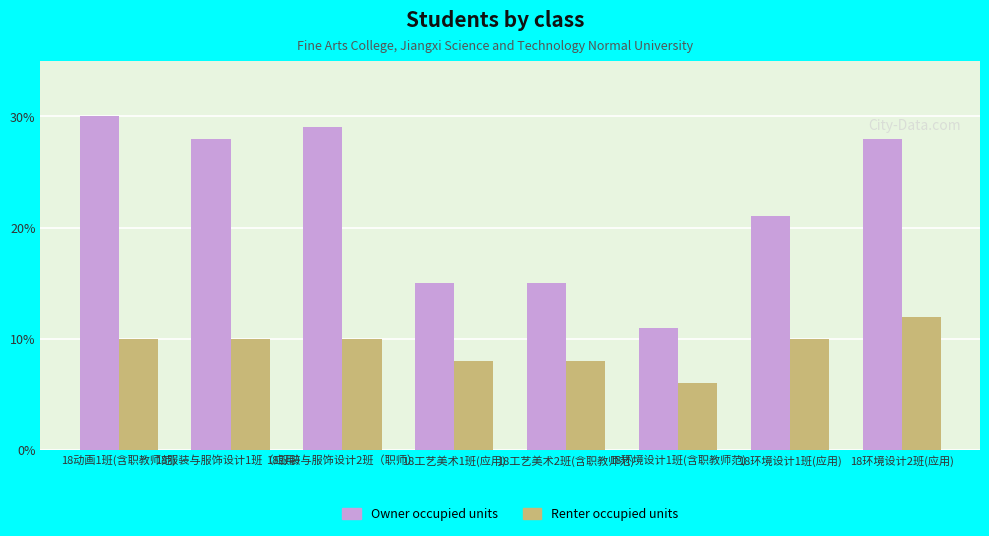

What is the average value of the Owner occupied units series?

22